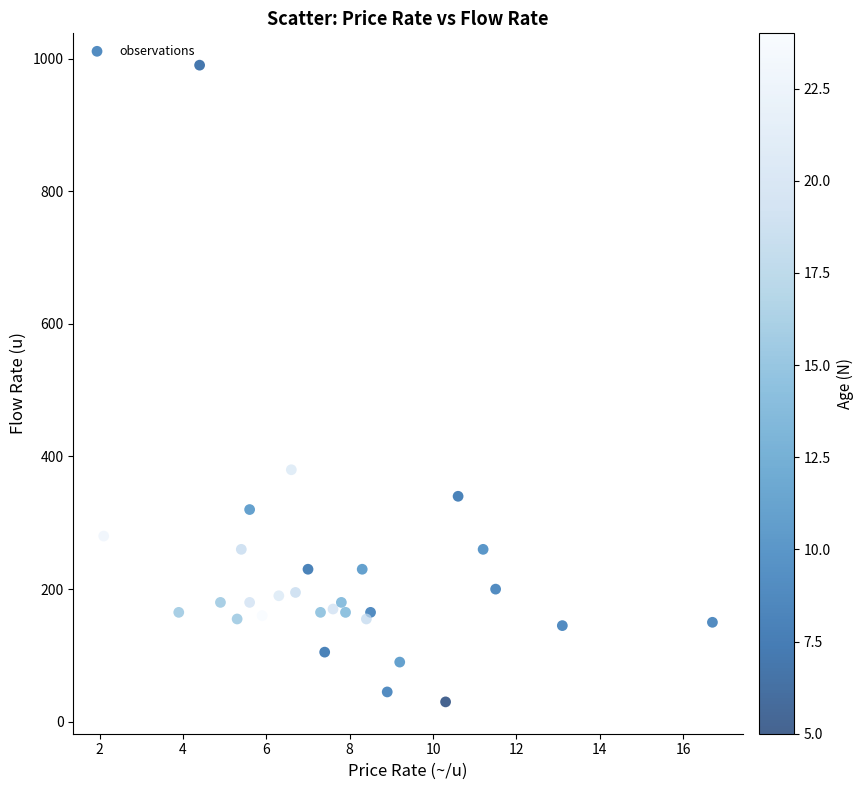

What Y value in the scatter plot is closest to 510?

380